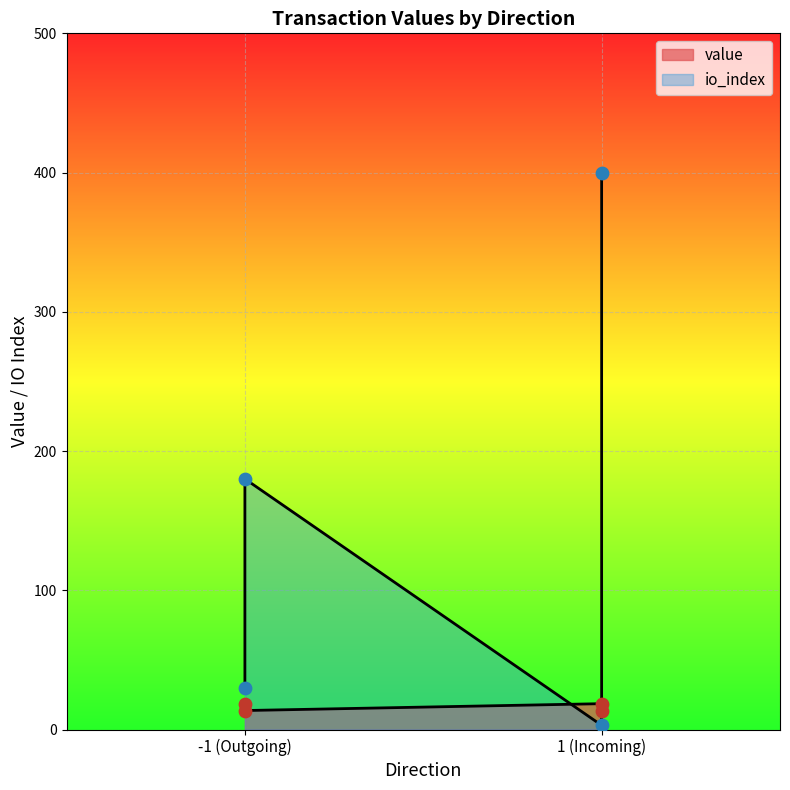

What are all the series names shown in the legend?

value, io_index